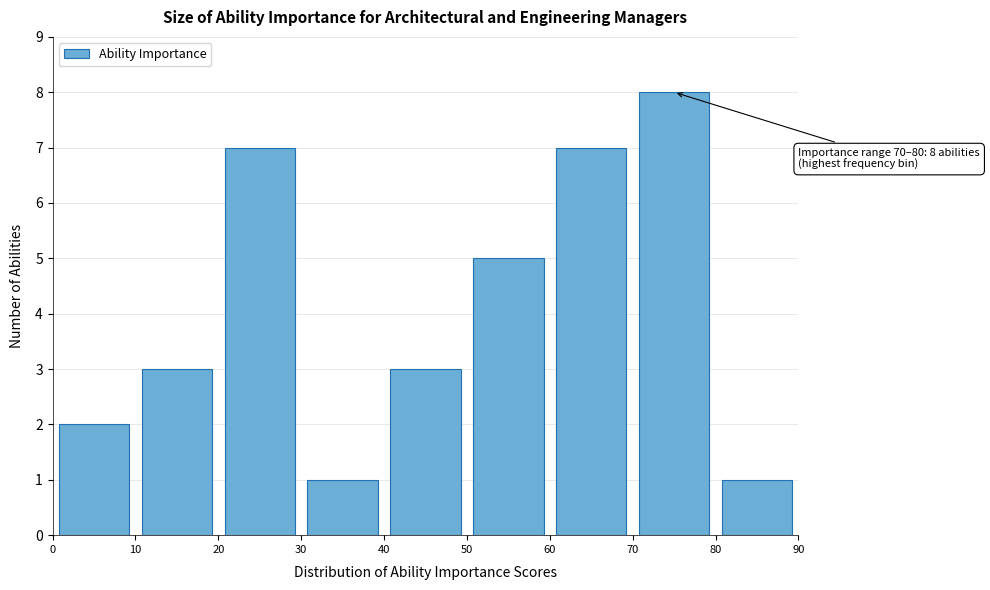

Over which range of the x-axis is the bar tallest?

70 to 80